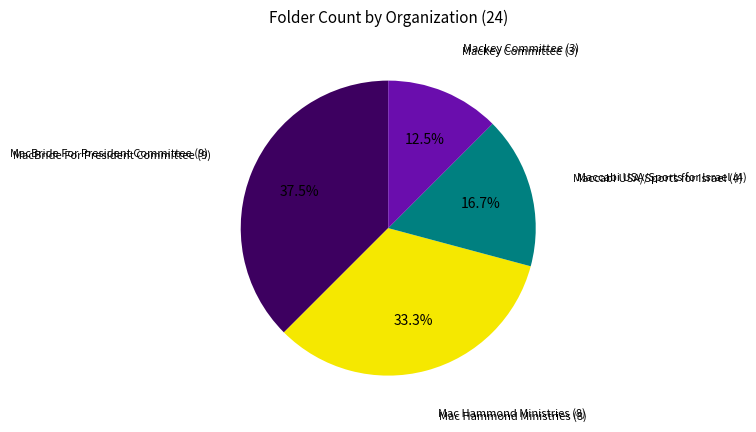

Does any single category account for the majority?

No